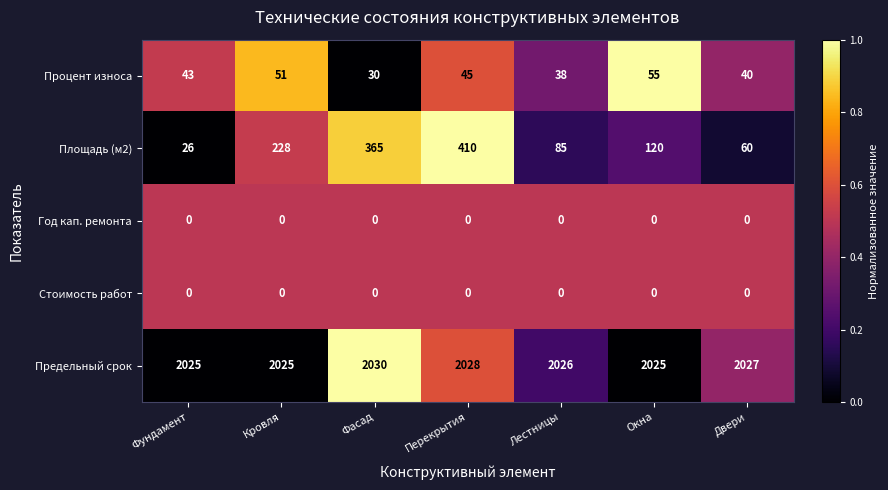

Which category has the highest value in the Предельный срок series?

Фасад